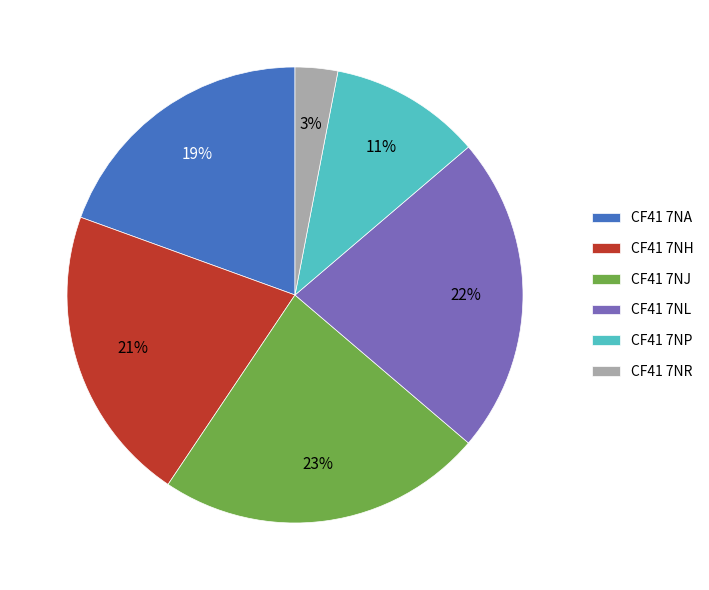

The CF41 7NJ slice represents 32% of the pie. True or false?

False